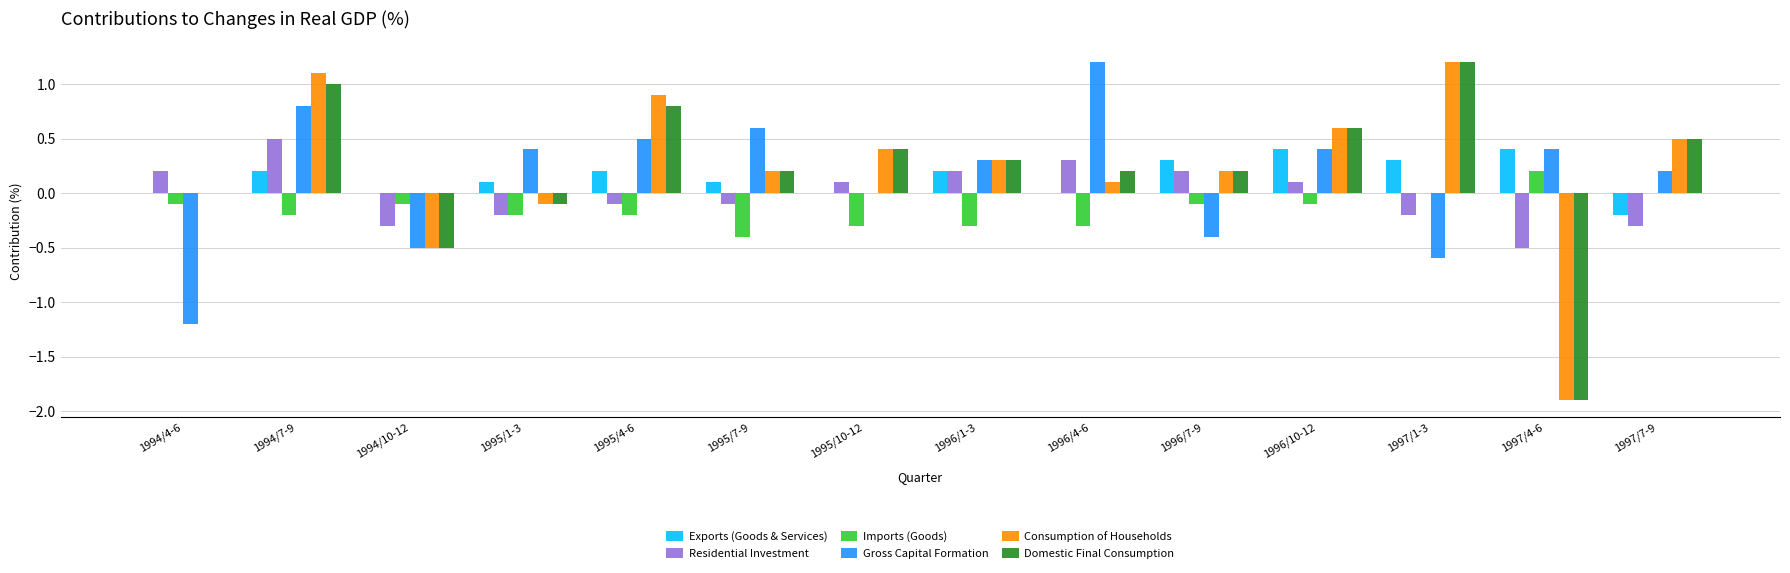

The value of Domestic Final Consumption at 1994/7-9 is 0.3. True or false?

False